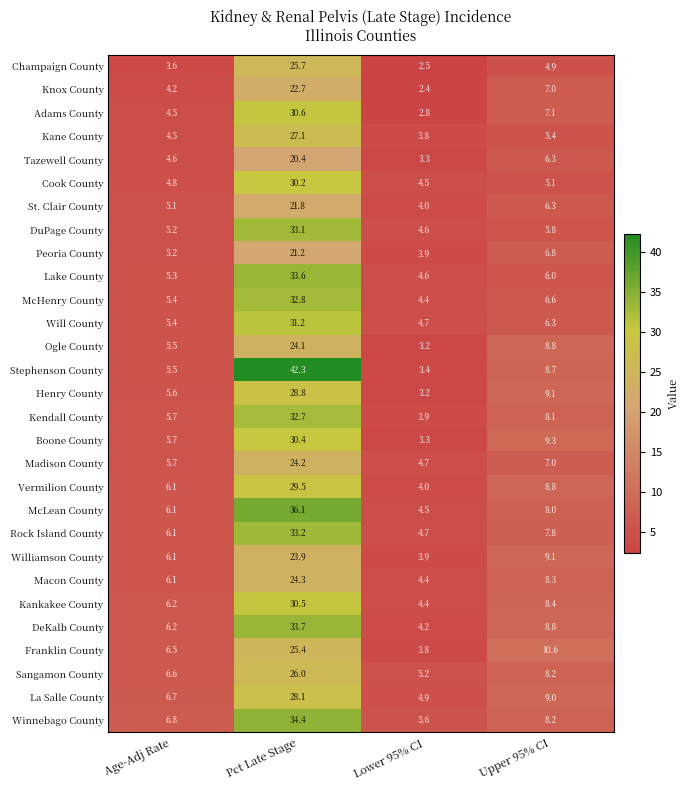

Read the Henry County value at Age-Adj Rate.

5.6